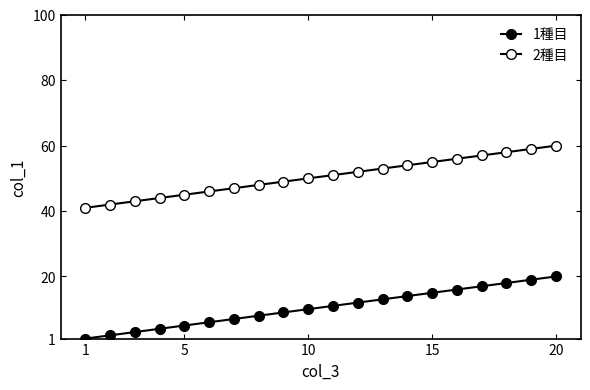

How many categories are shown in the chart?

20